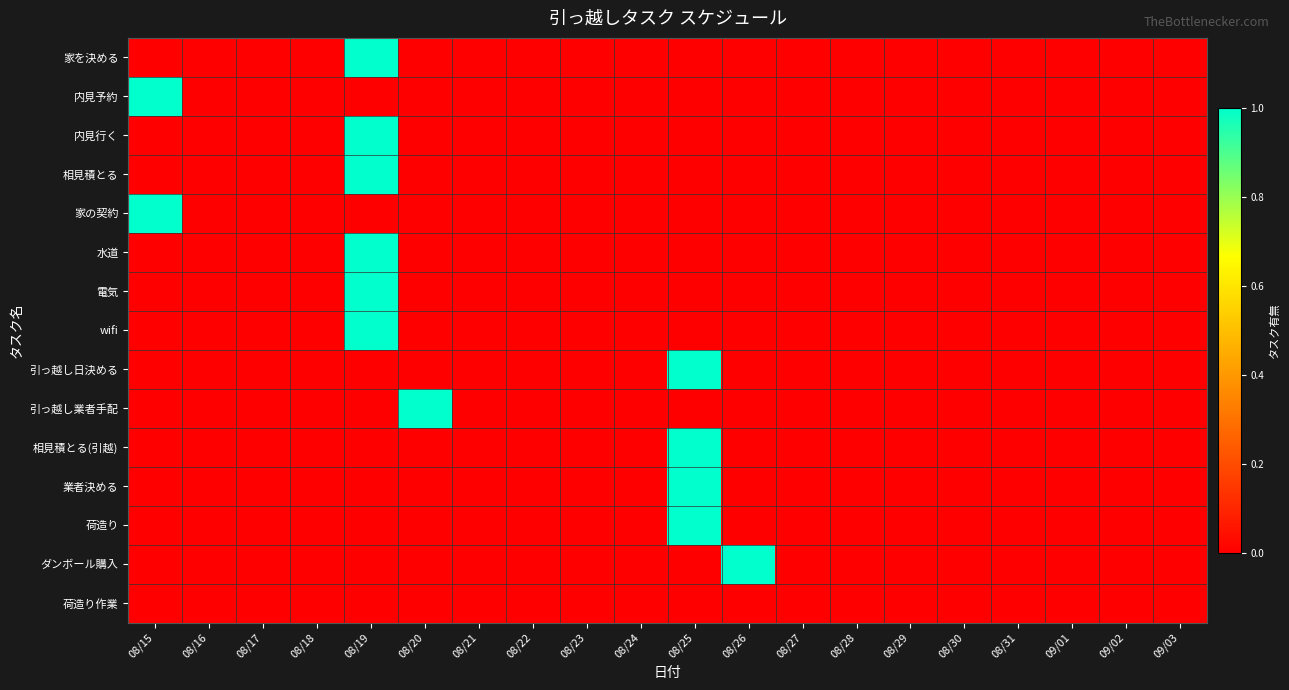

Reading left to right, transcribe all the data shown in this chart.

家を決める: 08/15=0	08/16=0	08/17=0	08/18=0	08/19=1	08/20=0	08/21=0	08/22=0	08/23=0	08/24=0	08/25=0	08/26=0	08/27=0	08/28=0	08/29=0	08/30=0	08/31=0	09/01=0	09/02=0	09/03=0
内見予約: 08/15=1	08/16=0	08/17=0	08/18=0	08/19=0	08/20=0	08/21=0	08/22=0	08/23=0	08/24=0	08/25=0	08/26=0	08/27=0	08/28=0	08/29=0	08/30=0	08/31=0	09/01=0	09/02=0	09/03=0
内見行く: 08/15=0	08/16=0	08/17=0	08/18=0	08/19=1	08/20=0	08/21=0	08/22=0	08/23=0	08/24=0	08/25=0	08/26=0	08/27=0	08/28=0	08/29=0	08/30=0	08/31=0	09/01=0	09/02=0	09/03=0
相見積とる: 08/15=0	08/16=0	08/17=0	08/18=0	08/19=1	08/20=0	08/21=0	08/22=0	08/23=0	08/24=0	08/25=0	08/26=0	08/27=0	08/28=0	08/29=0	08/30=0	08/31=0	09/01=0	09/02=0	09/03=0
家の契約: 08/15=1	08/16=0	08/17=0	08/18=0	08/19=0	08/20=0	08/21=0	08/22=0	08/23=0	08/24=0	08/25=0	08/26=0	08/27=0	08/28=0	08/29=0	08/30=0	08/31=0	09/01=0	09/02=0	09/03=0
水道: 08/15=0	08/16=0	08/17=0	08/18=0	08/19=1	08/20=0	08/21=0	08/22=0	08/23=0	08/24=0	08/25=0	08/26=0	08/27=0	08/28=0	08/29=0	08/30=0	08/31=0	09/01=0	09/02=0	09/03=0
電気: 08/15=0	08/16=0	08/17=0	08/18=0	08/19=1	08/20=0	08/21=0	08/22=0	08/23=0	08/24=0	08/25=0	08/26=0	08/27=0	08/28=0	08/29=0	08/30=0	08/31=0	09/01=0	09/02=0	09/03=0
wifi: 08/15=0	08/16=0	08/17=0	08/18=0	08/19=1	08/20=0	08/21=0	08/22=0	08/23=0	08/24=0	08/25=0	08/26=0	08/27=0	08/28=0	08/29=0	08/30=0	08/31=0	09/01=0	09/02=0	09/03=0
引っ越し日決める: 08/15=0	08/16=0	08/17=0	08/18=0	08/19=0	08/20=0	08/21=0	08/22=0	08/23=0	08/24=0	08/25=1	08/26=0	08/27=0	08/28=0	08/29=0	08/30=0	08/31=0	09/01=0	09/02=0	09/03=0
引っ越し業者手配: 08/15=0	08/16=0	08/17=0	08/18=0	08/19=0	08/20=1	08/21=0	08/22=0	08/23=0	08/24=0	08/25=0	08/26=0	08/27=0	08/28=0	08/29=0	08/30=0	08/31=0	09/01=0	09/02=0	09/03=0
相見積とる(引越): 08/15=0	08/16=0	08/17=0	08/18=0	08/19=0	08/20=0	08/21=0	08/22=0	08/23=0	08/24=0	08/25=1	08/26=0	08/27=0	08/28=0	08/29=0	08/30=0	08/31=0	09/01=0	09/02=0	09/03=0
業者決める: 08/15=0	08/16=0	08/17=0	08/18=0	08/19=0	08/20=0	08/21=0	08/22=0	08/23=0	08/24=0	08/25=1	08/26=0	08/27=0	08/28=0	08/29=0	08/30=0	08/31=0	09/01=0	09/02=0	09/03=0
荷造り: 08/15=0	08/16=0	08/17=0	08/18=0	08/19=0	08/20=0	08/21=0	08/22=0	08/23=0	08/24=0	08/25=1	08/26=0	08/27=0	08/28=0	08/29=0	08/30=0	08/31=0	09/01=0	09/02=0	09/03=0
ダンボール購入: 08/15=0	08/16=0	08/17=0	08/18=0	08/19=0	08/20=0	08/21=0	08/22=0	08/23=0	08/24=0	08/25=0	08/26=1	08/27=0	08/28=0	08/29=0	08/30=0	08/31=0	09/01=0	09/02=0	09/03=0
荷造り作業: 08/15=0	08/16=0	08/17=0	08/18=0	08/19=0	08/20=0	08/21=0	08/22=0	08/23=0	08/24=0	08/25=0	08/26=0	08/27=0	08/28=0	08/29=0	08/30=0	08/31=0	09/01=0	09/02=0	09/03=0